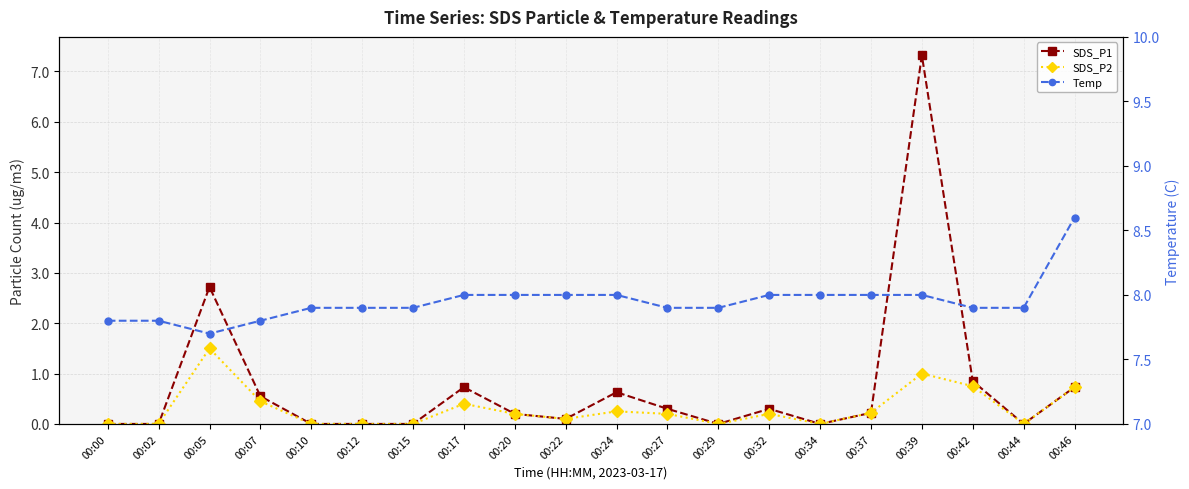

At which category does SDS_P1 reach its first local peak?

00:05